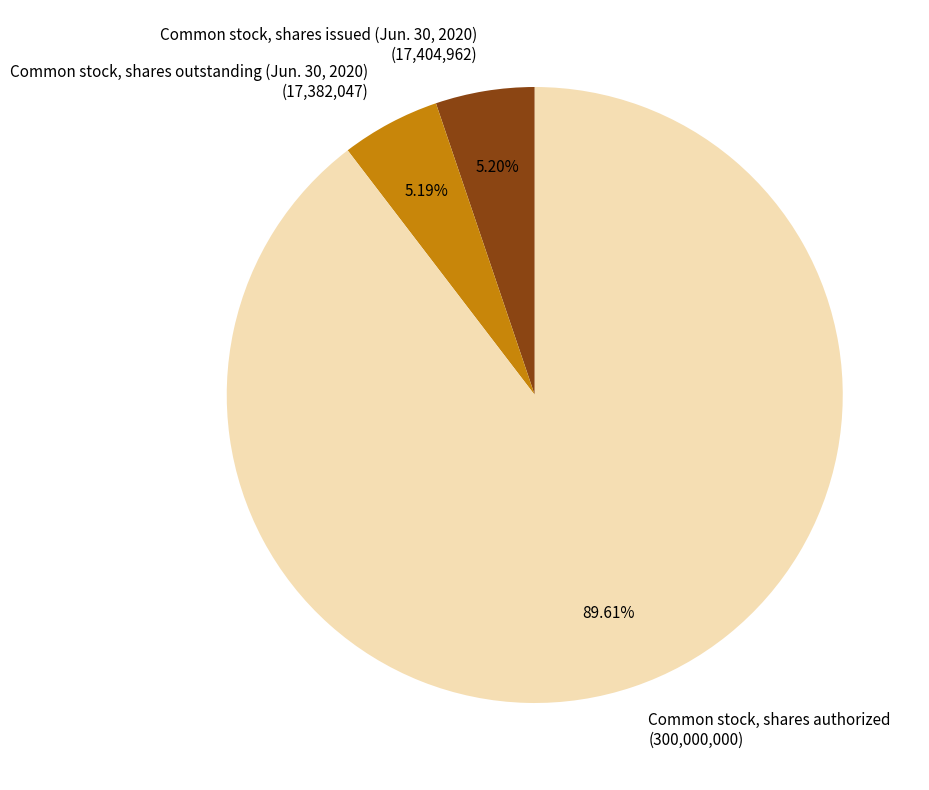

To the nearest percent, what is the difference between the Common stock, shares authorized and Common stock, shares outstanding (Jun. 30, 2020) slice percentages?

84%